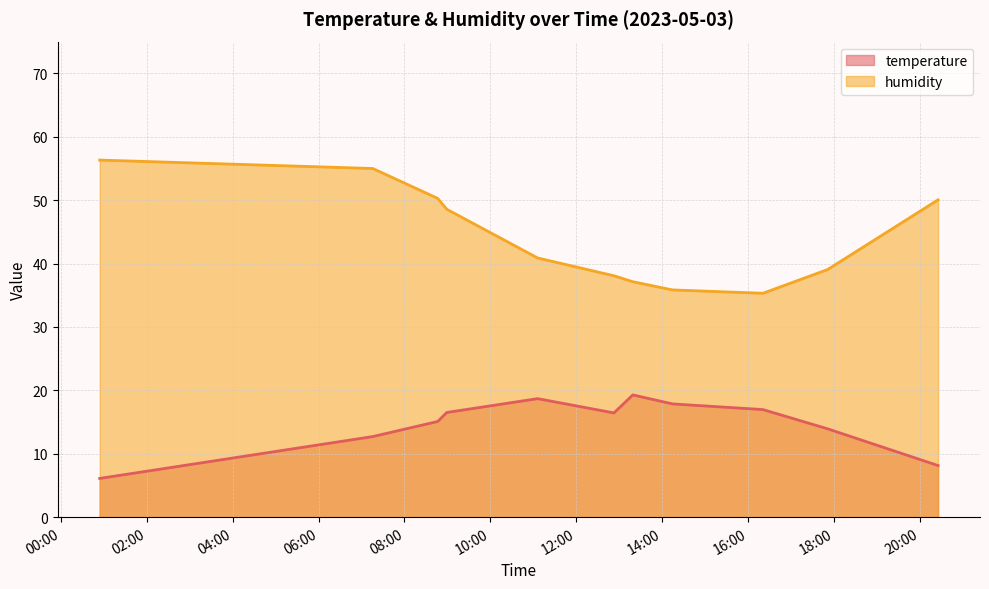

What is the label of the 2nd point from the right?

2023-05-03T17:51:09